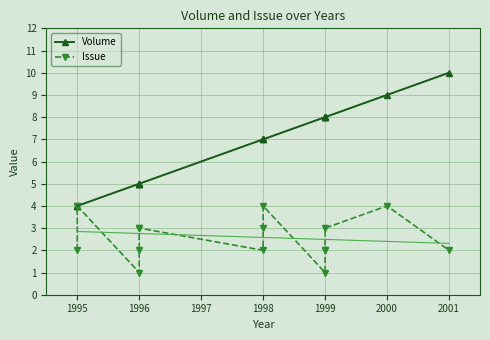

What is the difference between the maximum and minimum values in the Issue series?

3